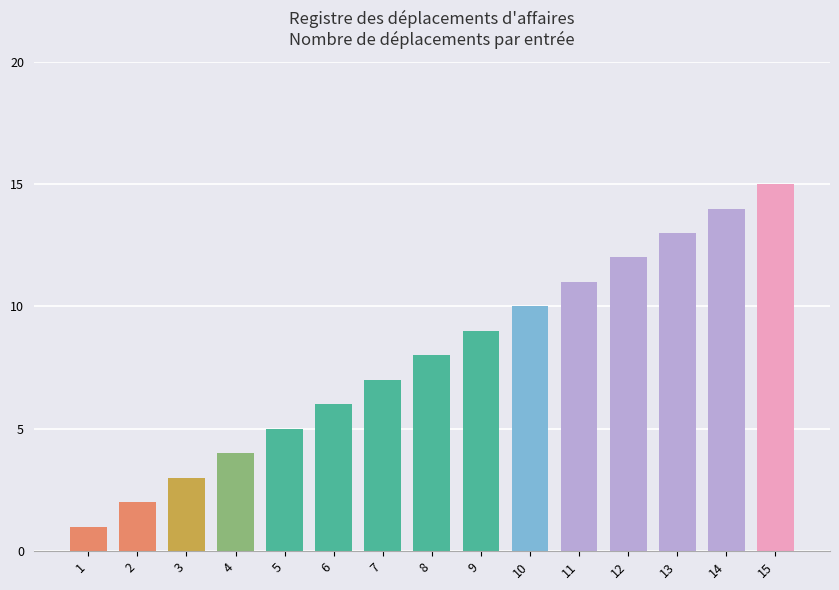

The value at 4 is 2. True or false?

False